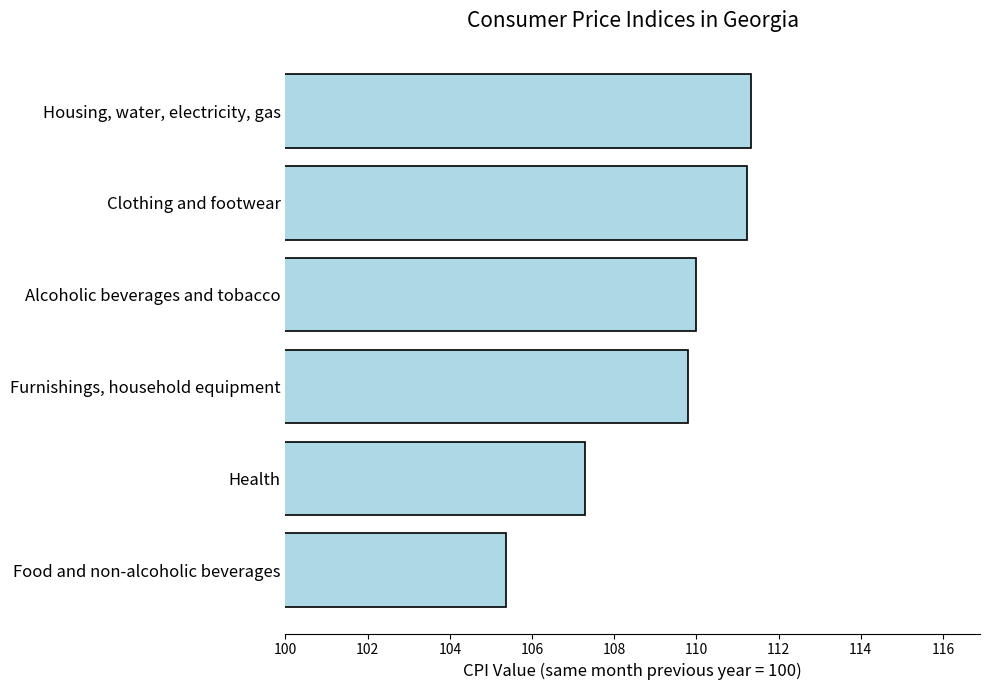

List the labels in order of value, smallest first.

Food and non-alcoholic beverages, Health, Furnishings, household equipment, Alcoholic beverages and tobacco, Clothing and footwear, Housing, water, electricity, gas